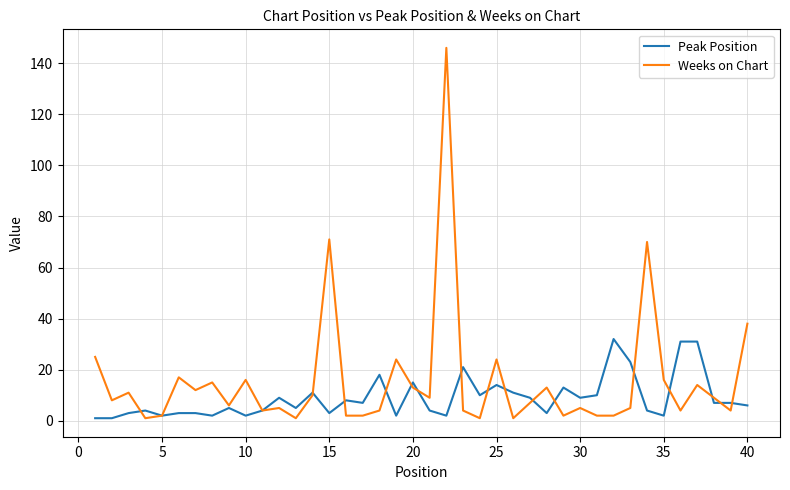

Which series has the largest total across all categories?

Weeks on Chart